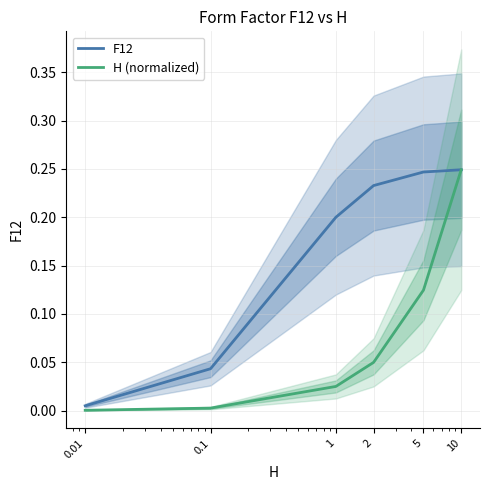

Rank the series by their average value, from lowest to highest.

H (normalized), F12